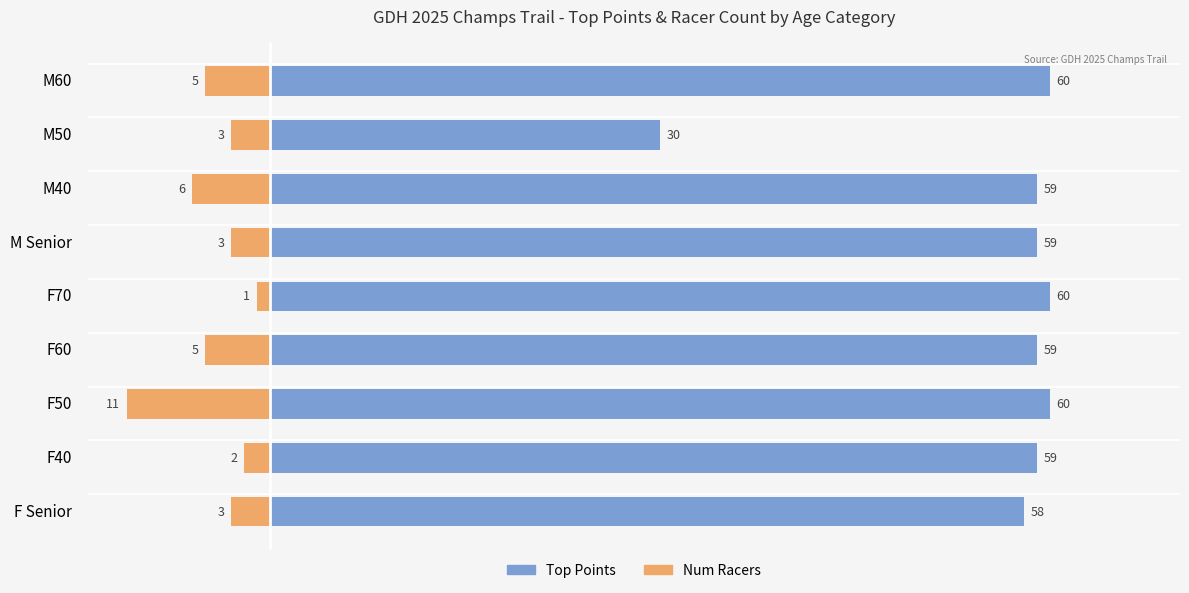

What is the lowest value of the Top Points series?

30